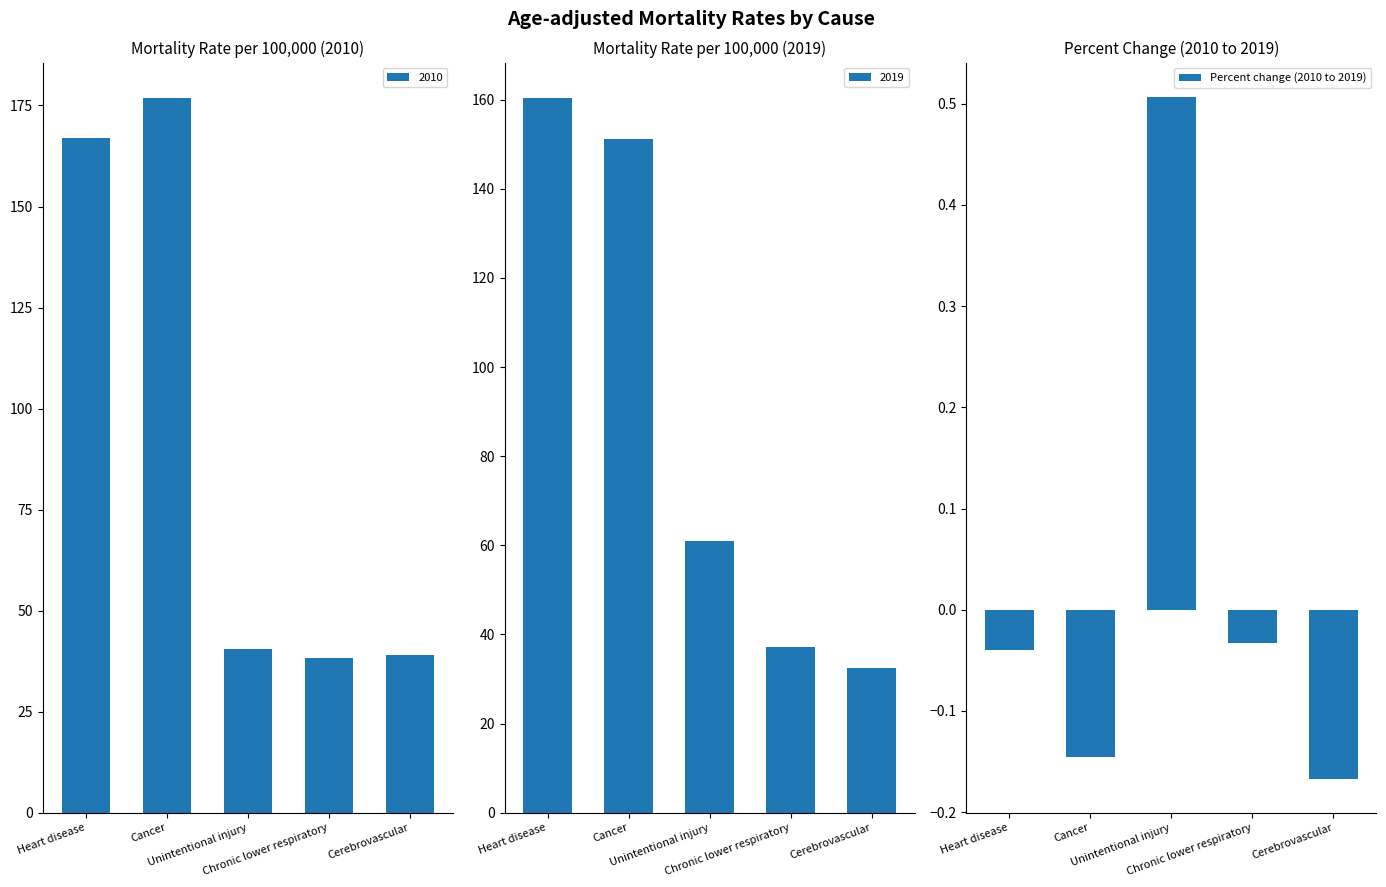

At which label does the data first exceed 0?

Unintentional injury